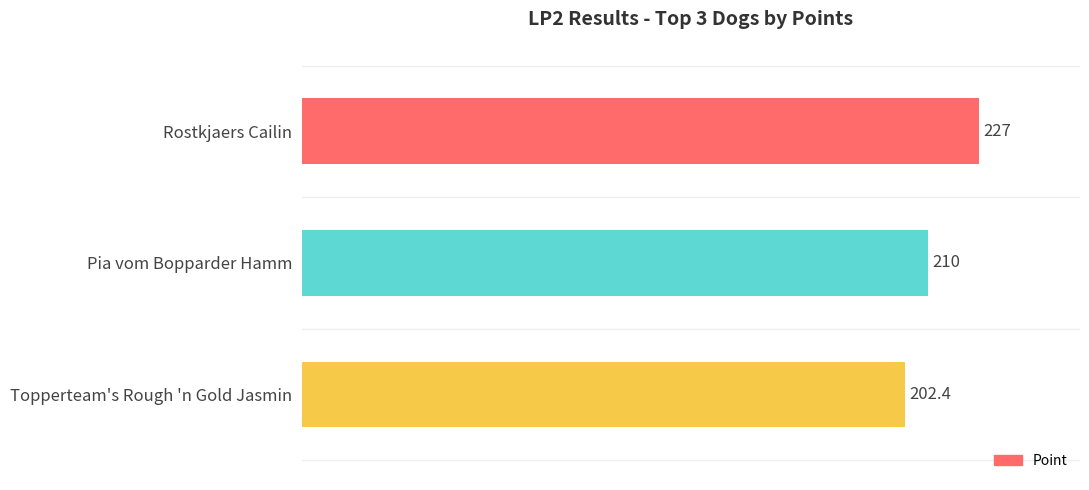

What is the label of the 1st bar from the top?

Rostkjaers Cailin